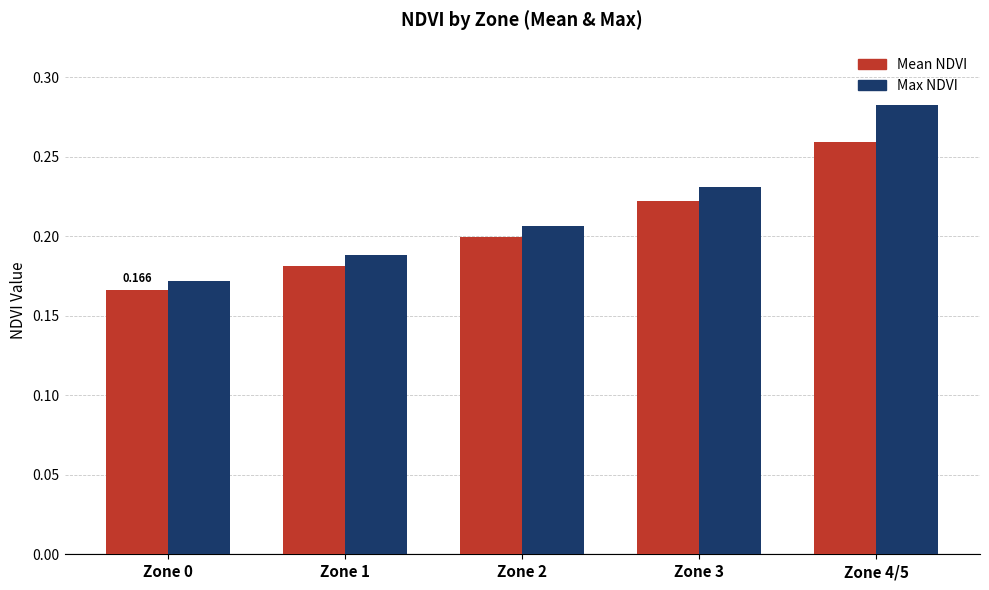

Which series has the widest spread of values?

Max NDVI